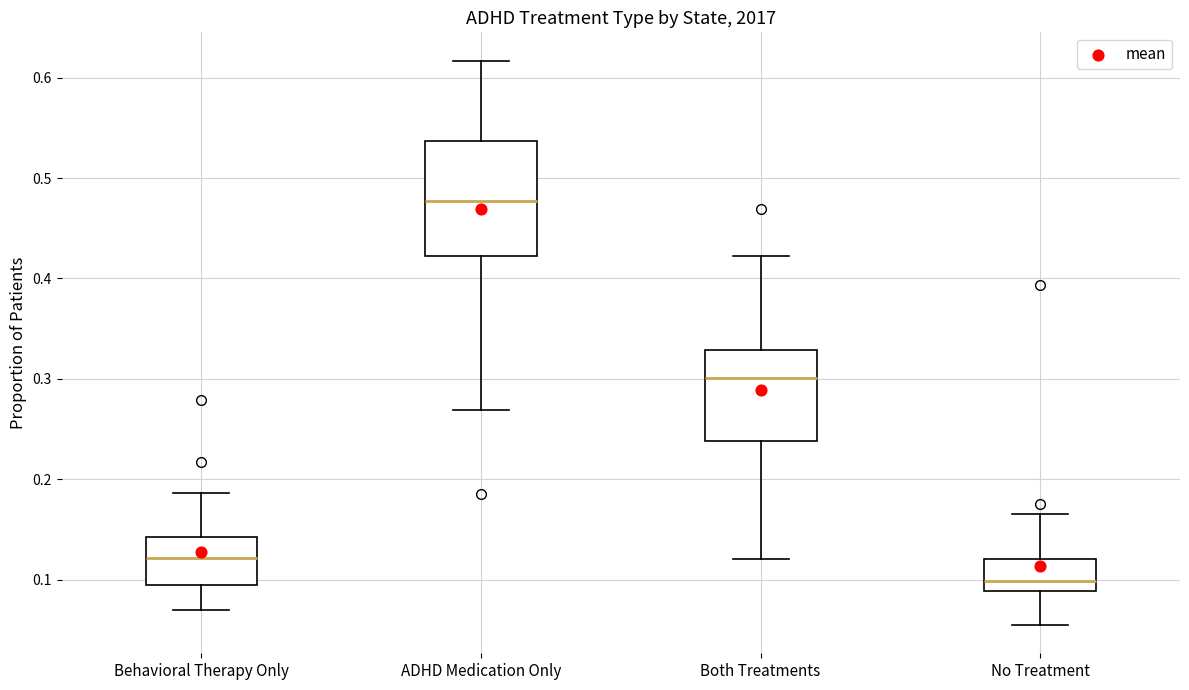

Reading left to right, transcribe this box plot: for each box, give where its median line is, the range the box spans, and where its two whiskers end, as read against the y-axis. The values are not printed on the chart, so give them approximately, as read against the axis.

Behavioral Therapy Only: median 0.12, box 0.09 to 0.14, whiskers 0.07 to 0.19
ADHD Medication Only: median 0.48, box 0.42 to 0.54, whiskers 0.27 to 0.62
Both Treatments: median 0.30, box 0.24 to 0.33, whiskers 0.12 to 0.42
No Treatment: median 0.10, box 0.09 to 0.12, whiskers 0.05 to 0.17